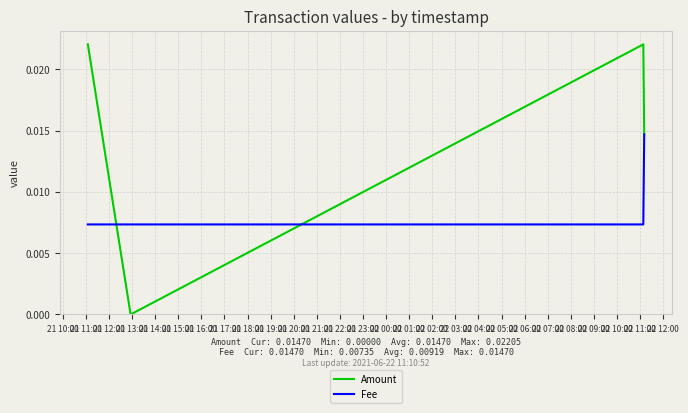

Which series has the largest range (max minus min)?

Amount